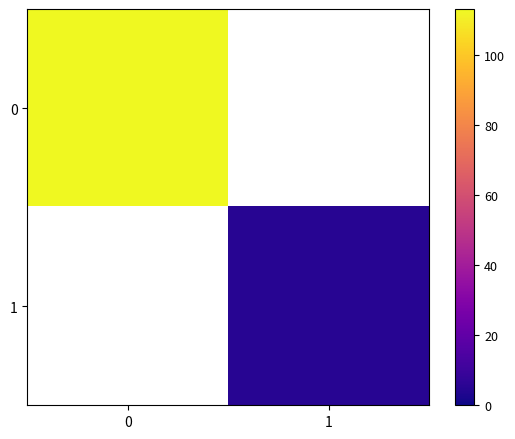

How many distinct data groups are displayed?

2